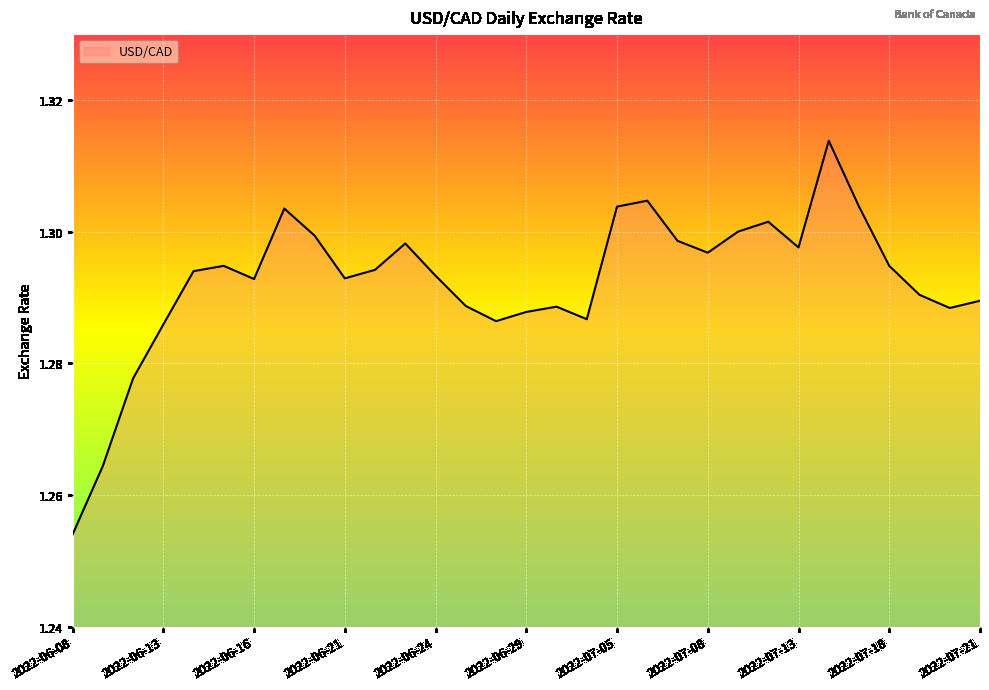

Where is the first local maximum?

2022-06-15